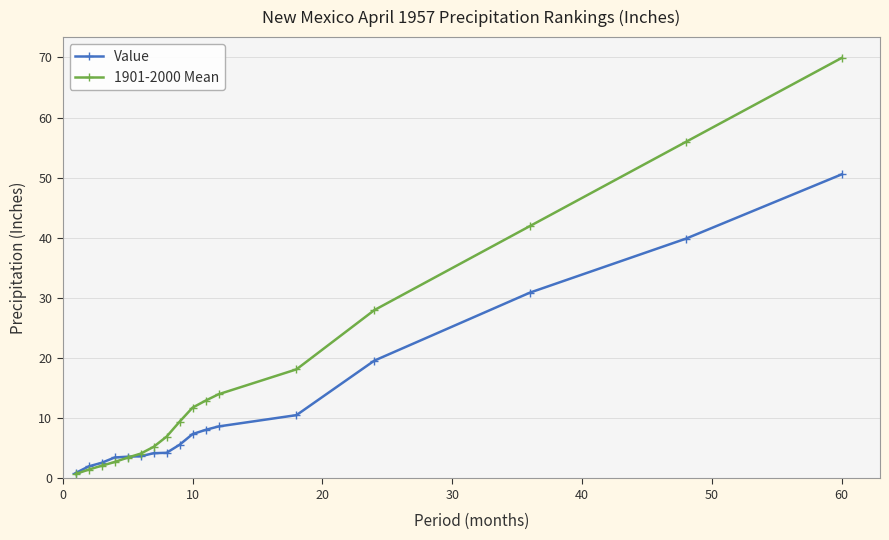

At how many categories does at least one series exceed 32?

3